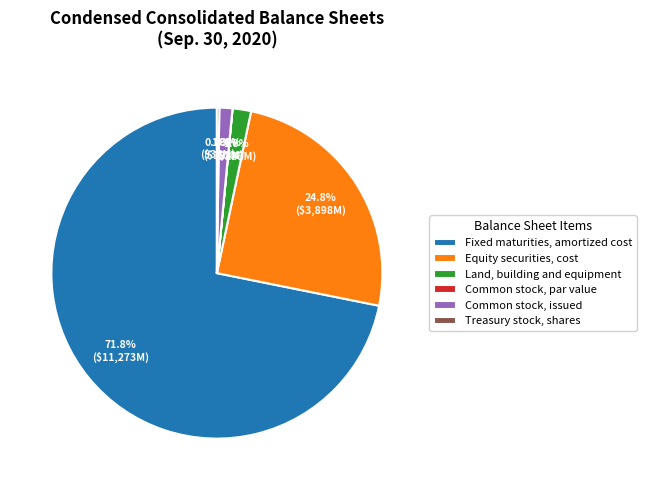

Is there any slice that represents more than half of the pie?

Yes